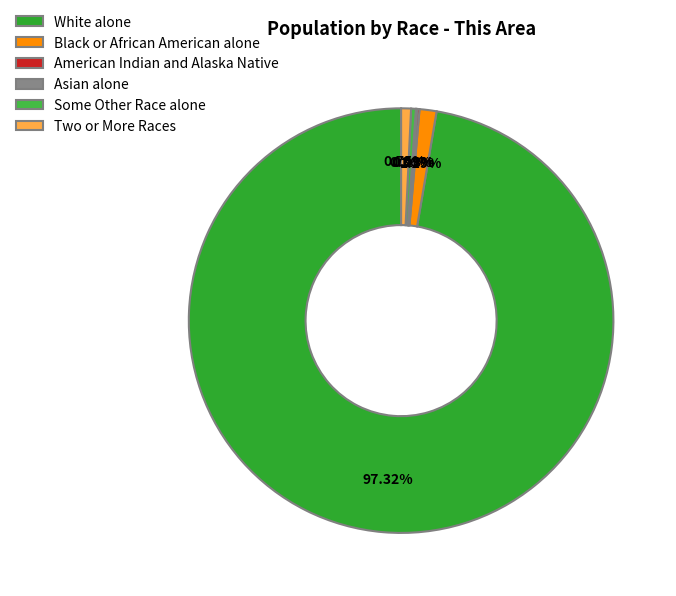

What is the largest slice in the pie chart?

White alone